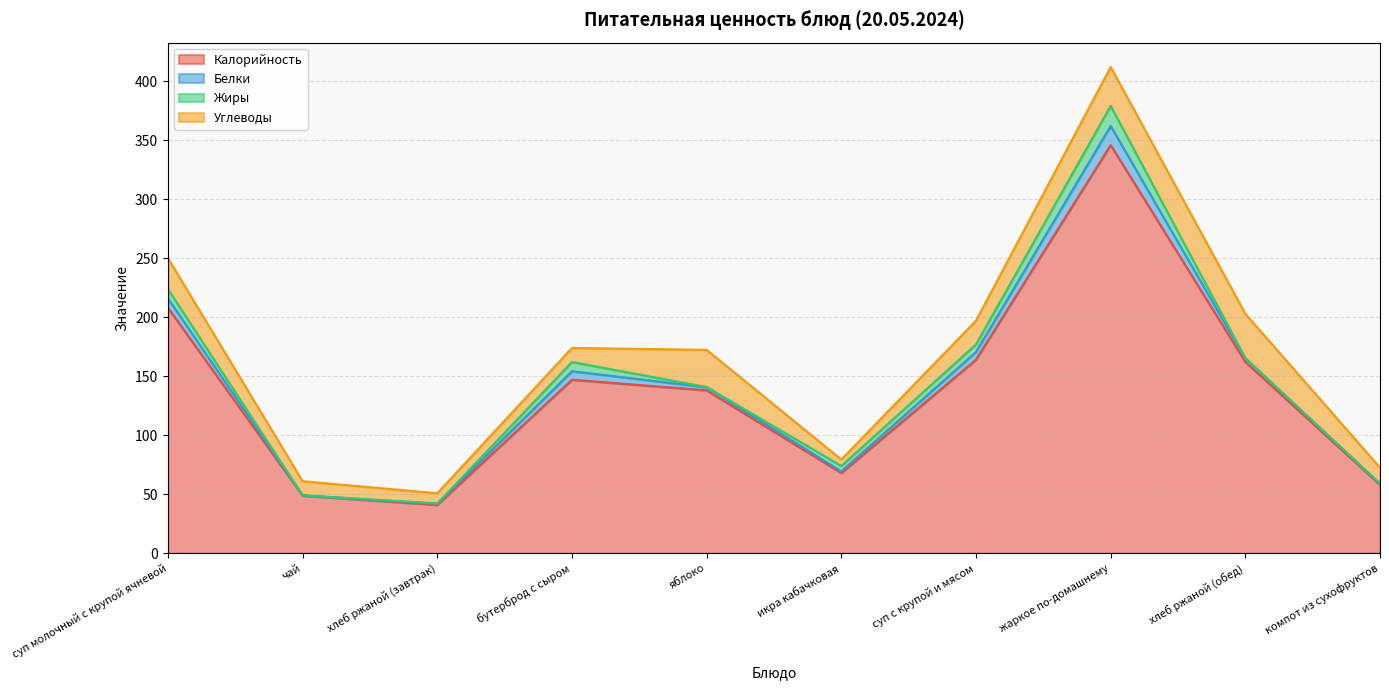

What is the difference between the Жиры values at хлеб ржаной (завтрак) and компот из сухофруктов?

0.2